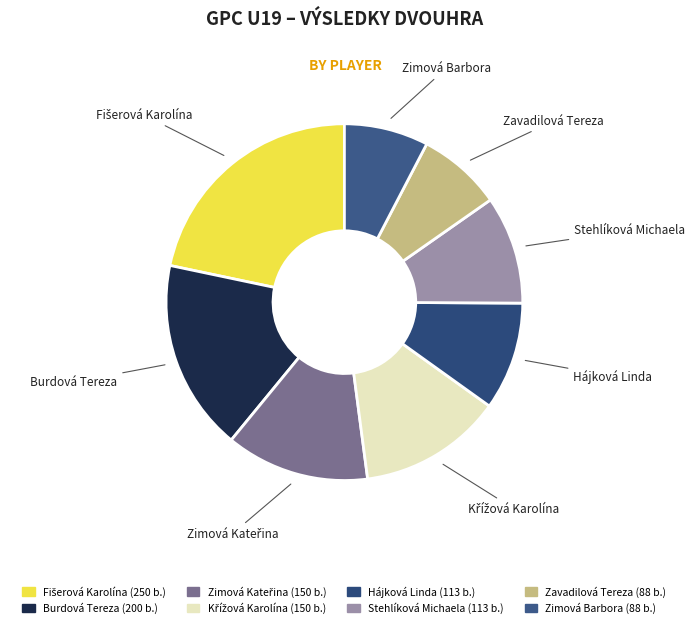

Is the sum of Zavadilová Tereza and Hájková Linda greater than half?

No